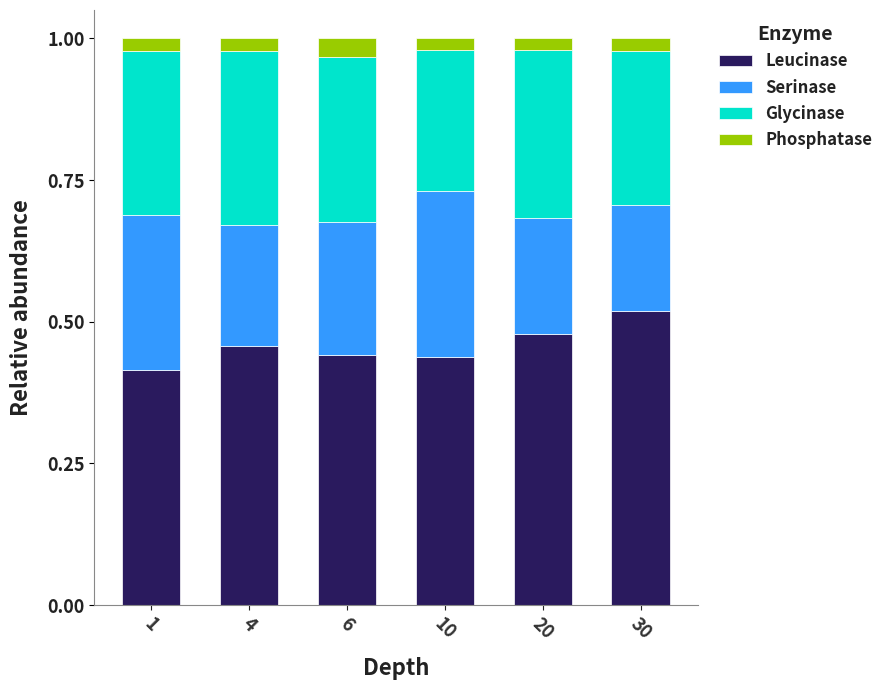

What is the total value across all series at 1?

1.0